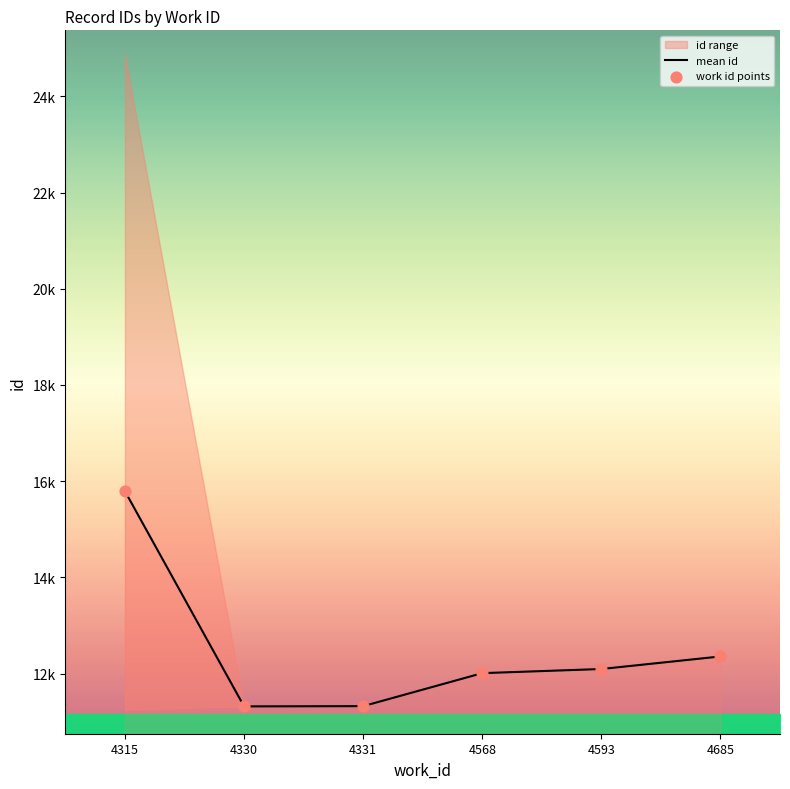

At how many categories does at least one series exceed 15311?

1